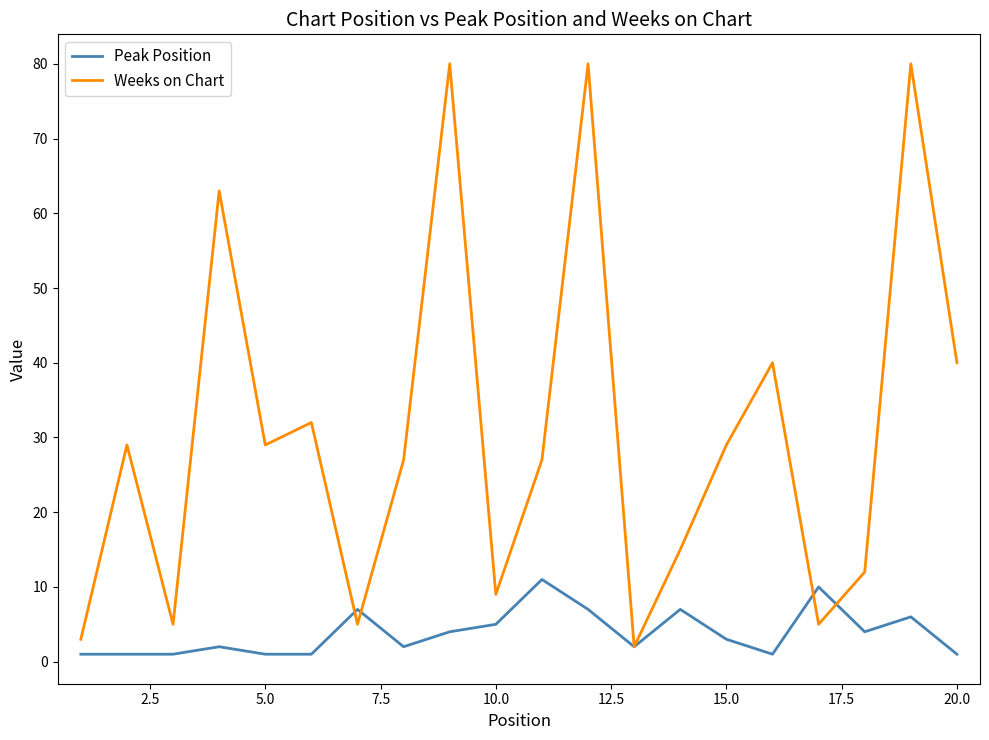

What is the maximum value for Weeks on Chart?

80